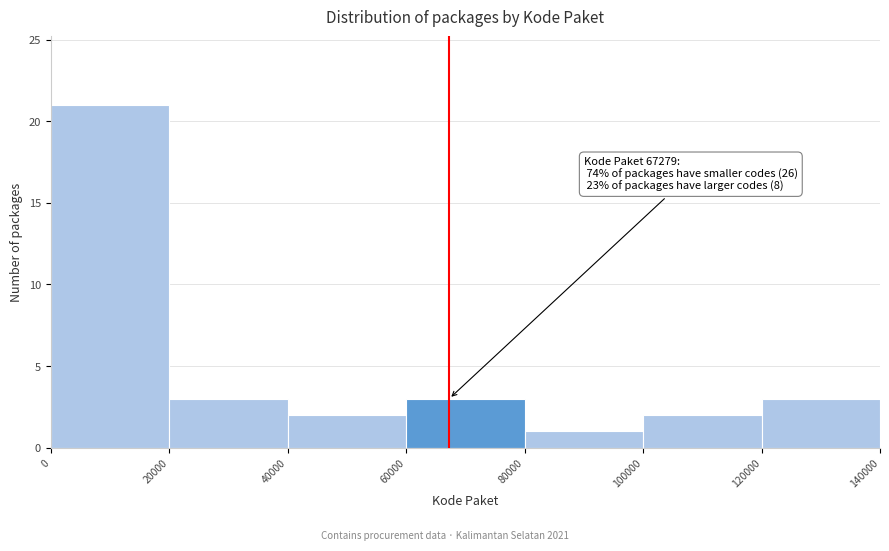

Over which range of the x-axis is the bar tallest?

0 to 20000